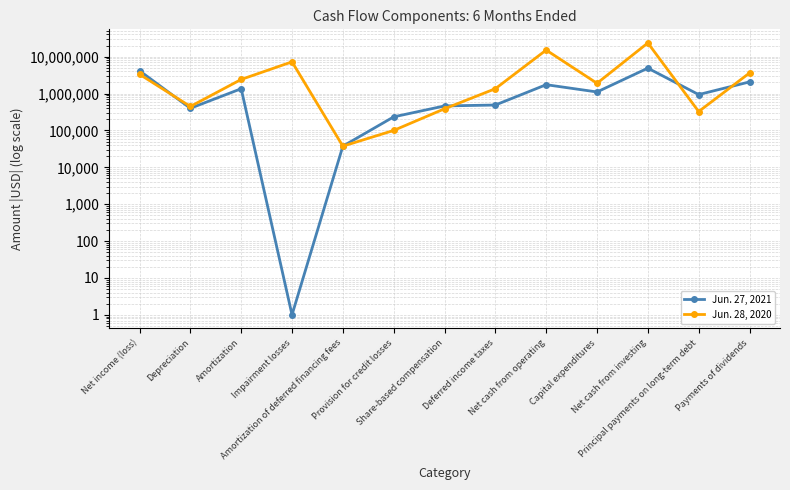

Is the value of Jun. 28, 2020 at Payments of dividends greater than the value of Jun. 27, 2021 at Principal payments on long-term debt?

Yes